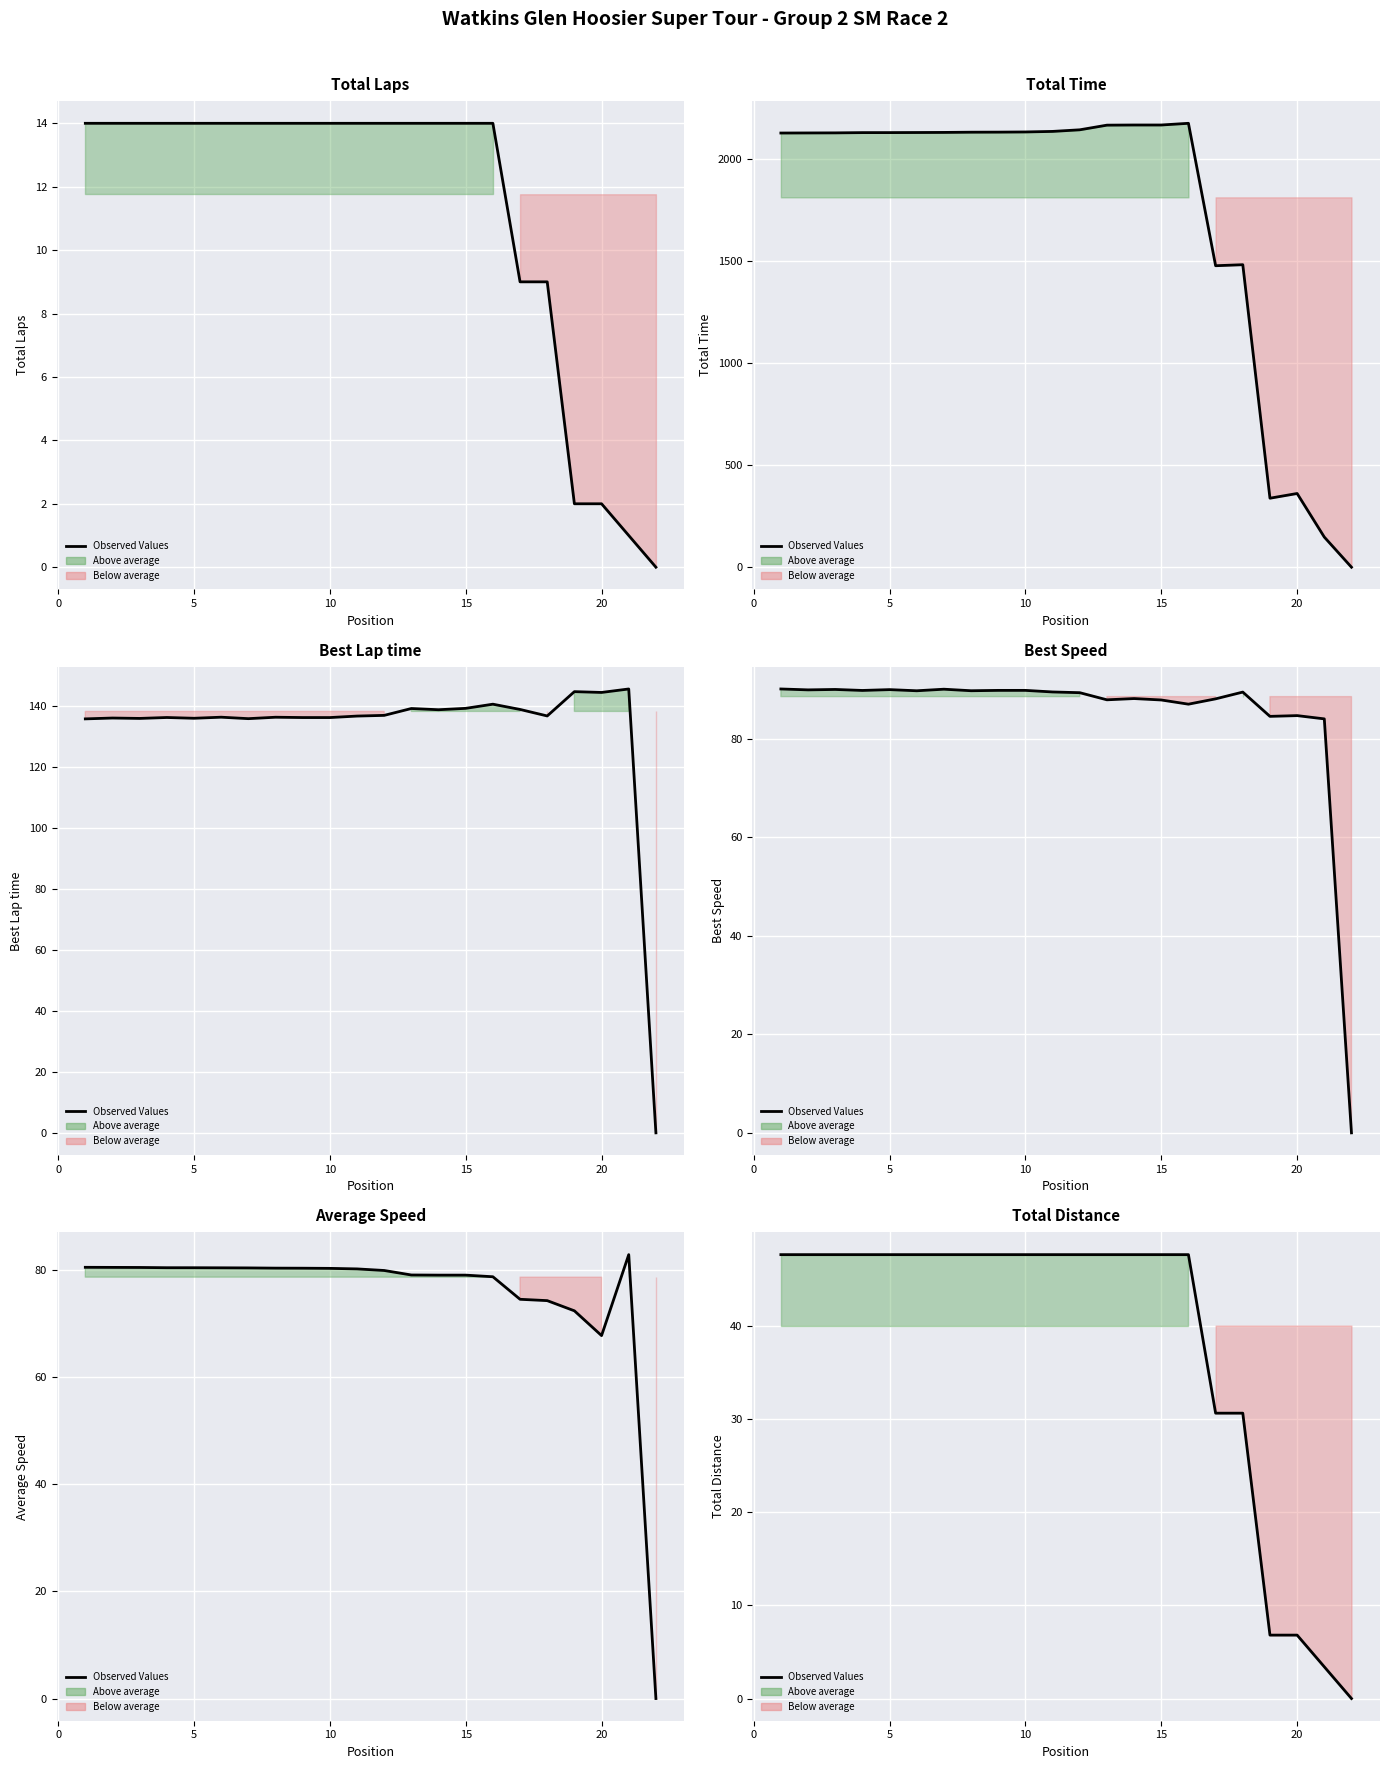

Is this an area chart (filled region under the line)?

No